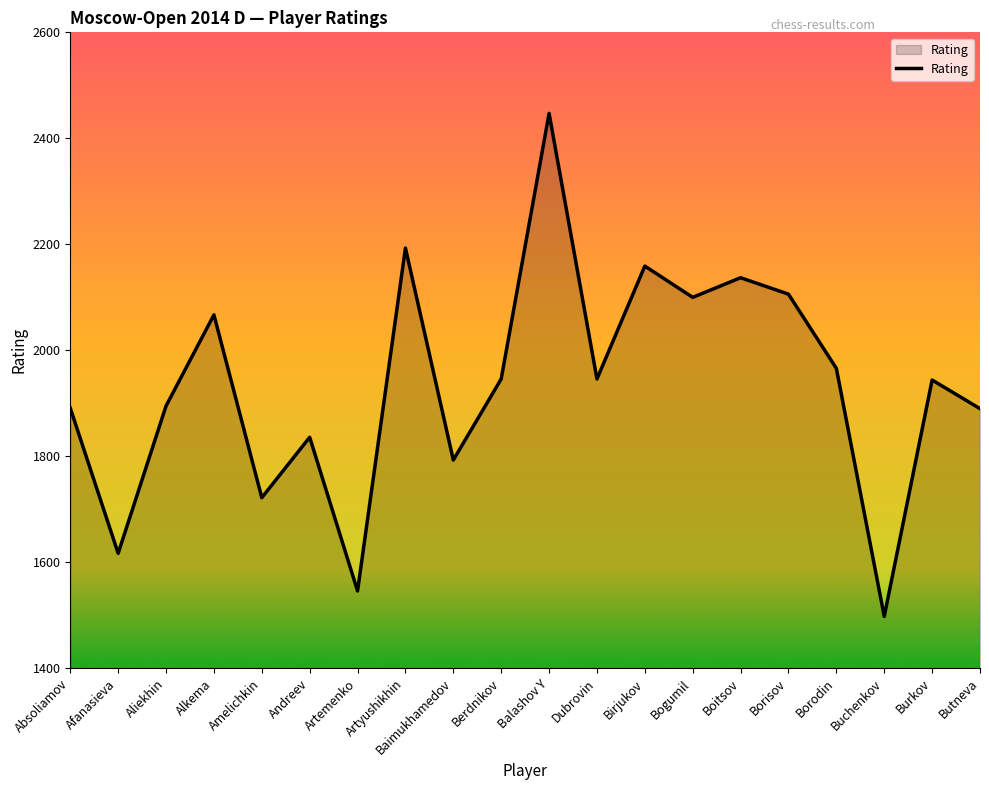

Read the value at Borisov, to the nearest 10.

2110